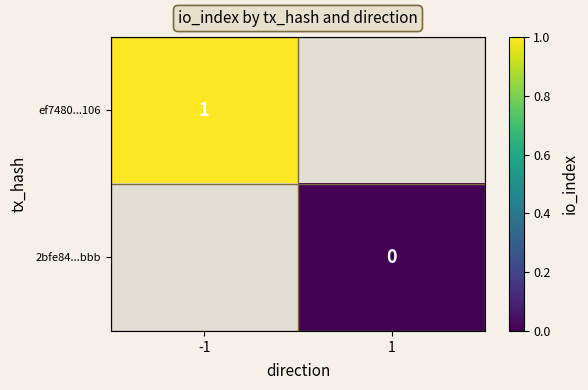

At how many categories does at least one series exceed 0?

1